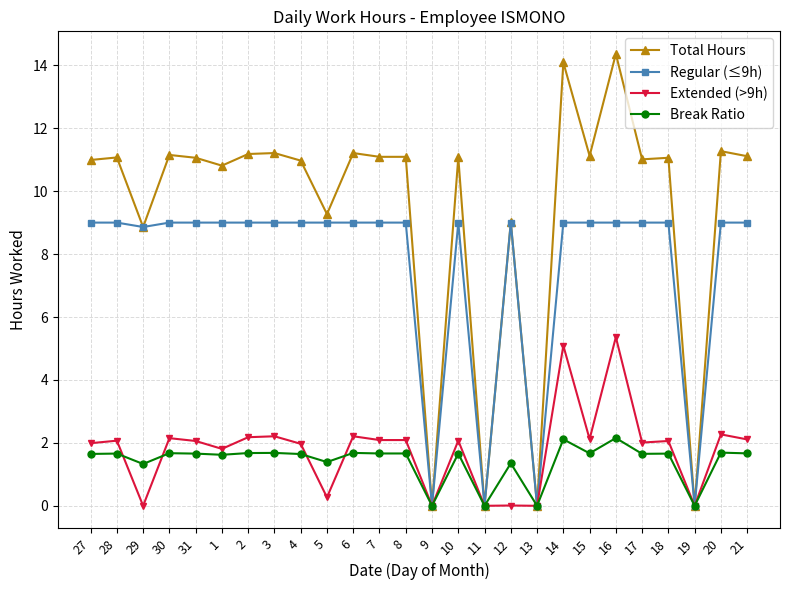

Which series has the largest total across all categories?

Total Hours